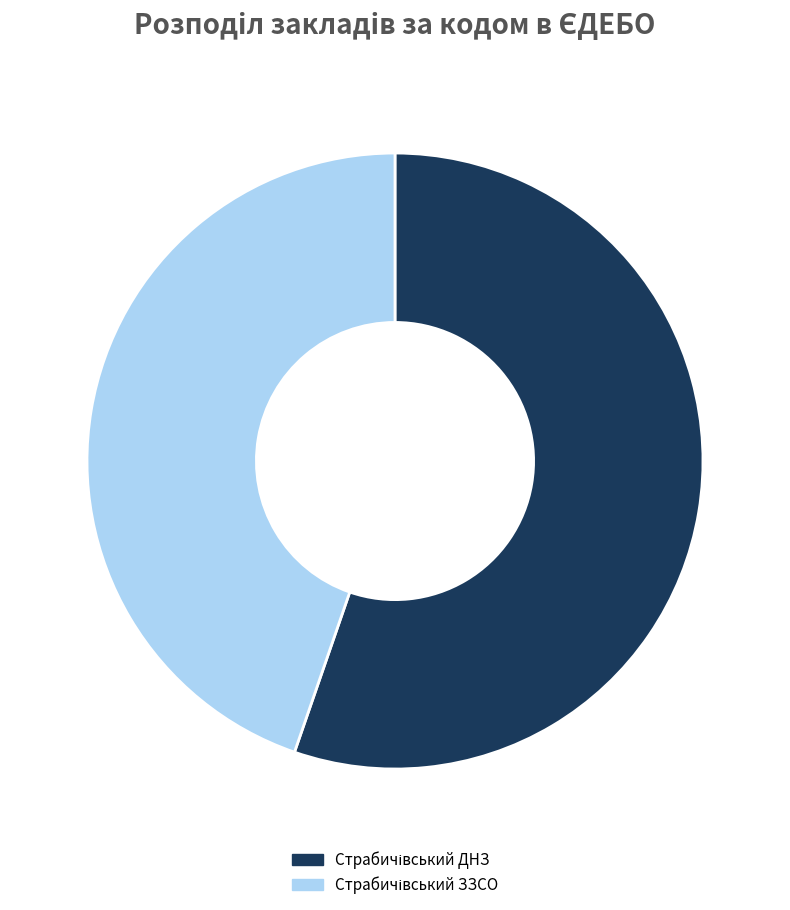

How many segments does this pie chart have?

2